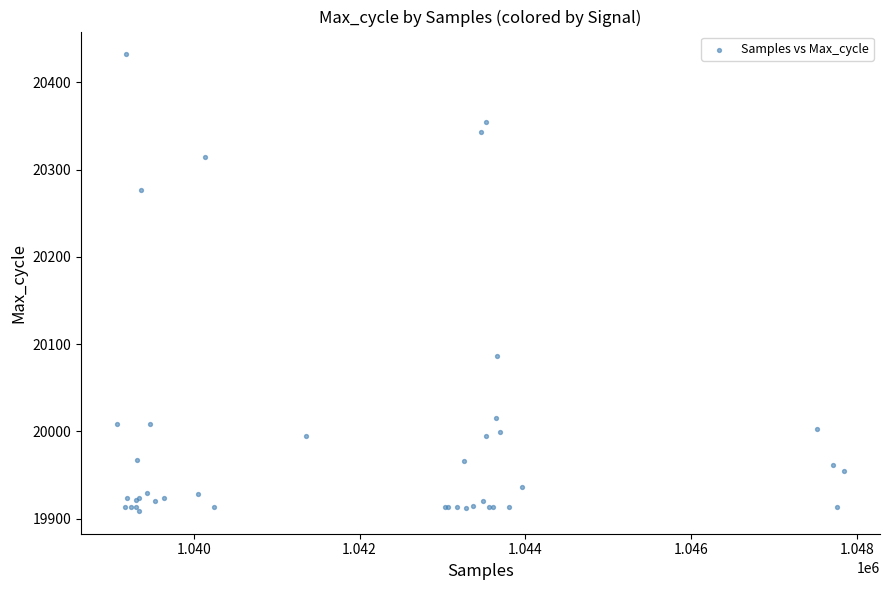

What Y value in the scatter plot is closest to 20170?

20087